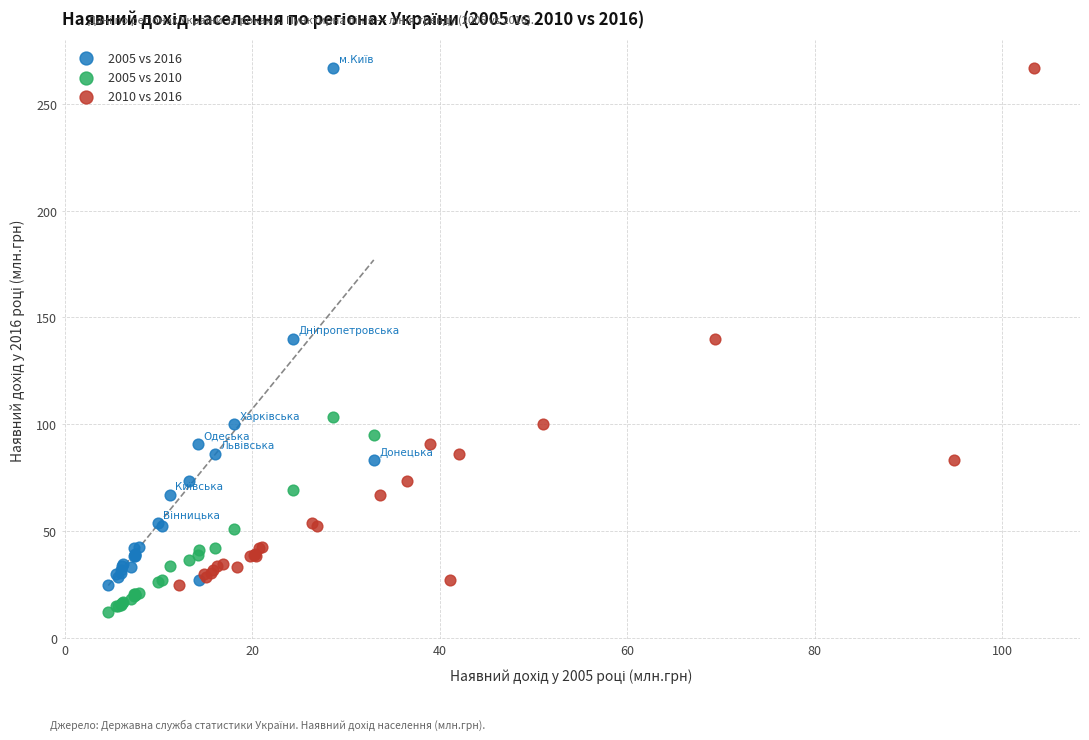

Which series reaches the minimum Y coordinate?

2005 vs 2010